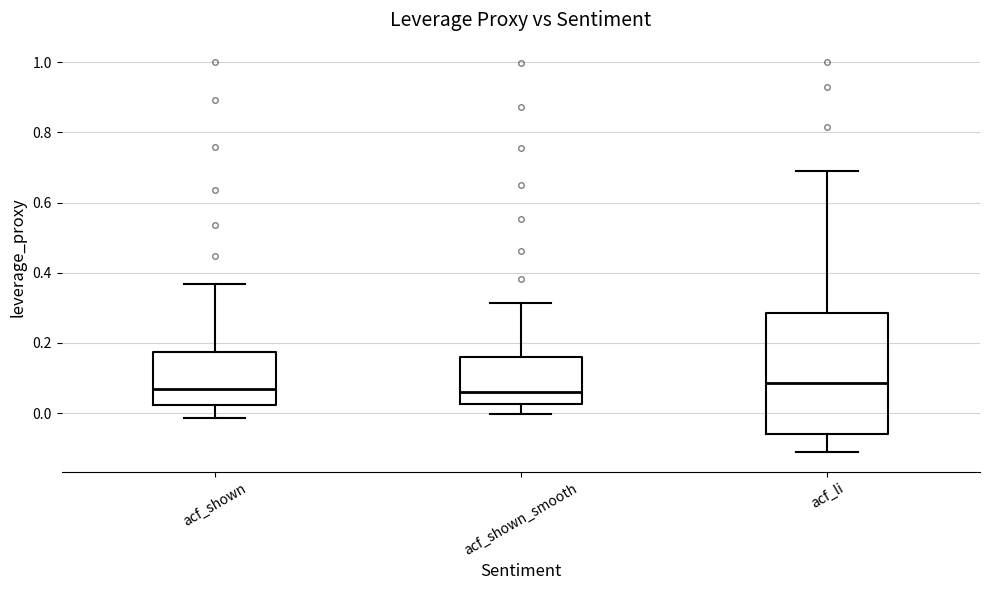

Comparing the boxes themselves (not the whiskers), which one is the tallest?

acf_li